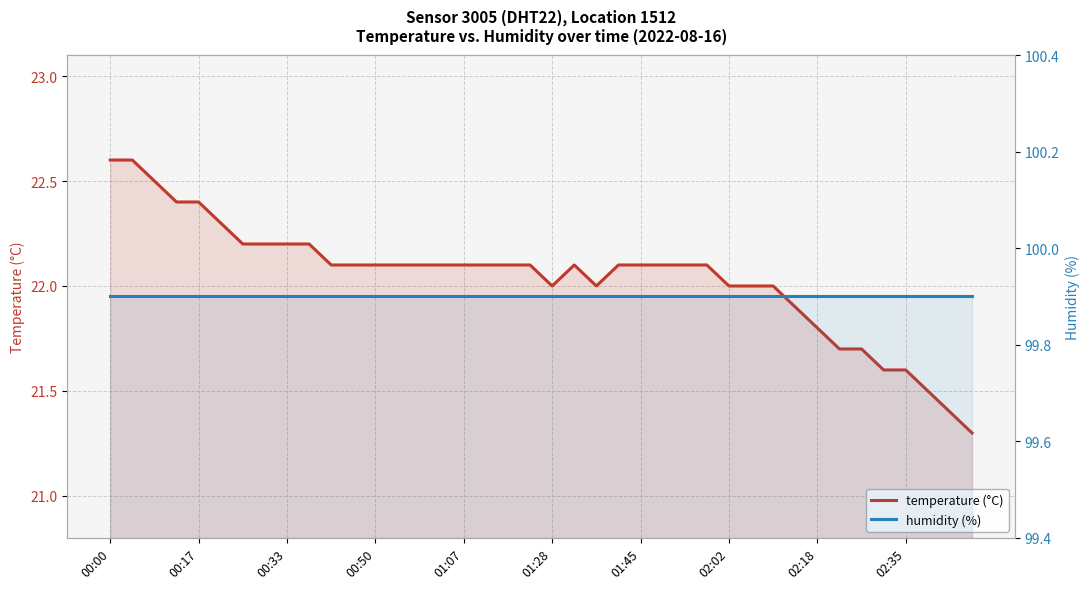

What is the average value of the humidity (%) series?

99.9